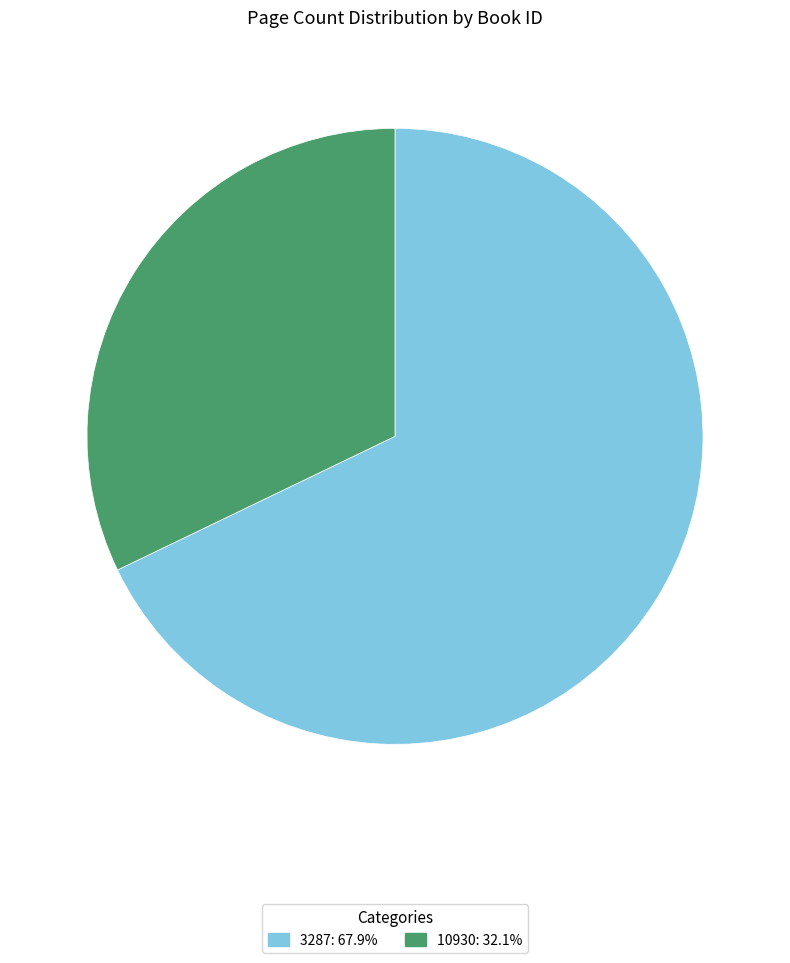

True or false: 3287 accounts for 78% of the total.

False